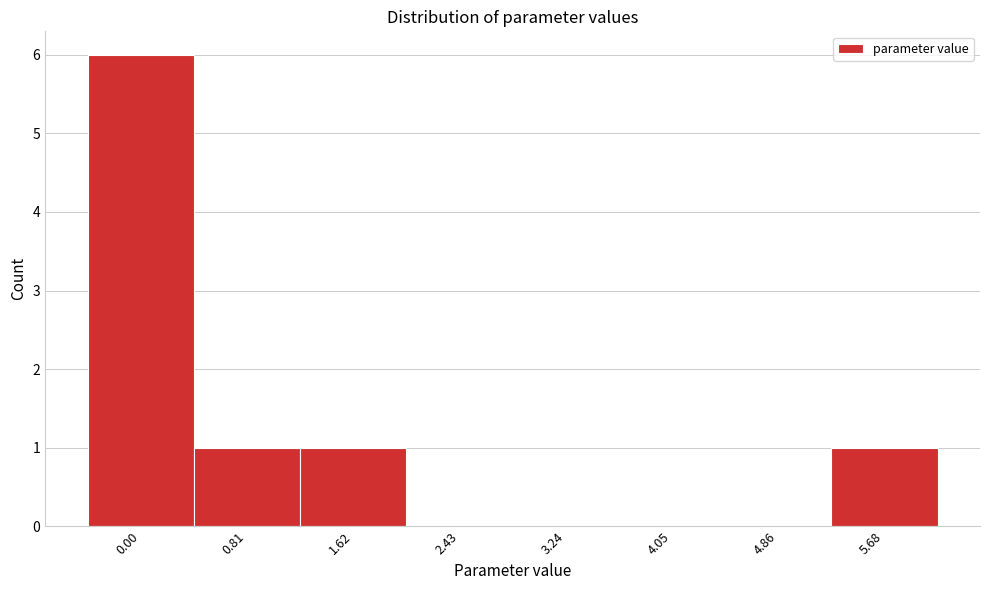

Reading left to right, list all the values displayed in this chart.

0.00=6	0.81=1	1.62=1	2.43=0	3.24=0	4.05=0	4.86=0	5.68=1